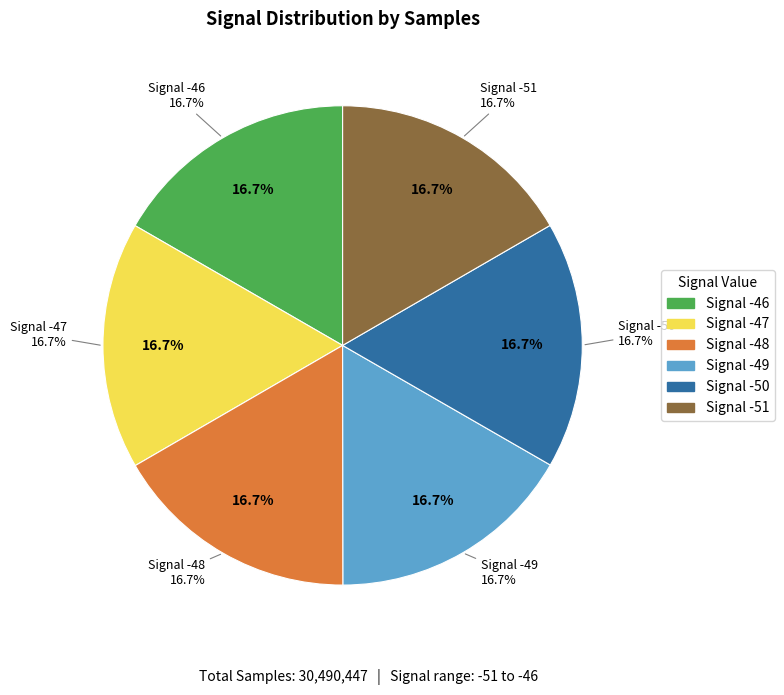

Is there a majority slice in this chart?

No